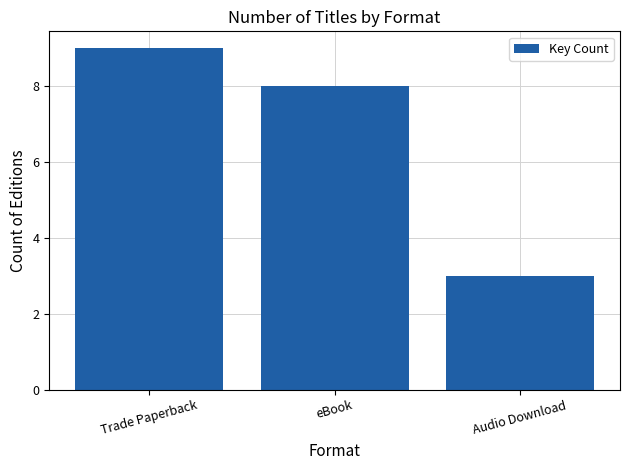

Reading left to right, list all the values displayed in this chart.

Trade Paperback=9	eBook=8	Audio Download=3